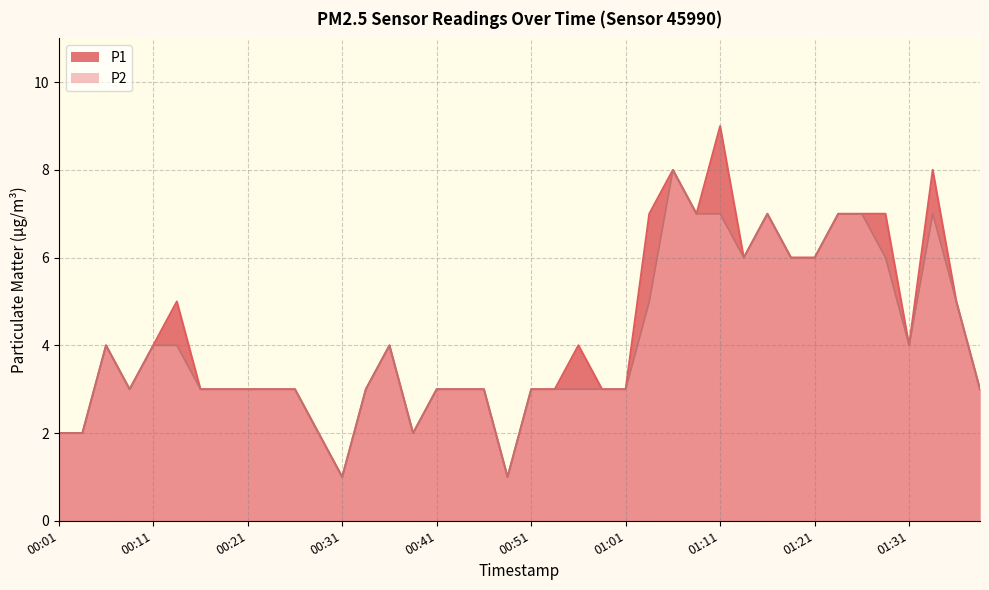

The value of P1 at 01:31 is 4. True or false?

True